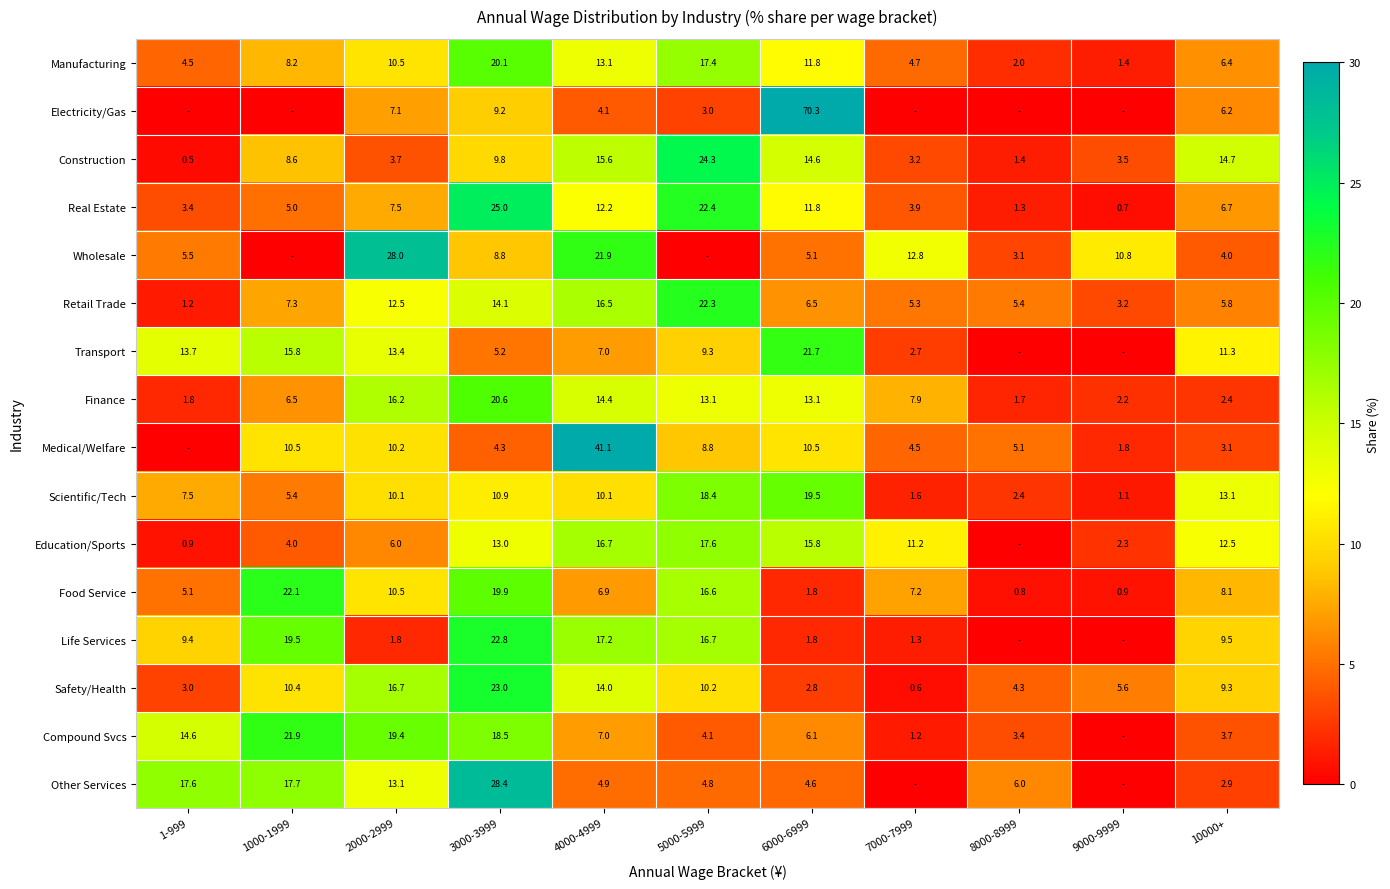

Which has a higher value, 4000-4999 or 3000-3999?

3000-3999